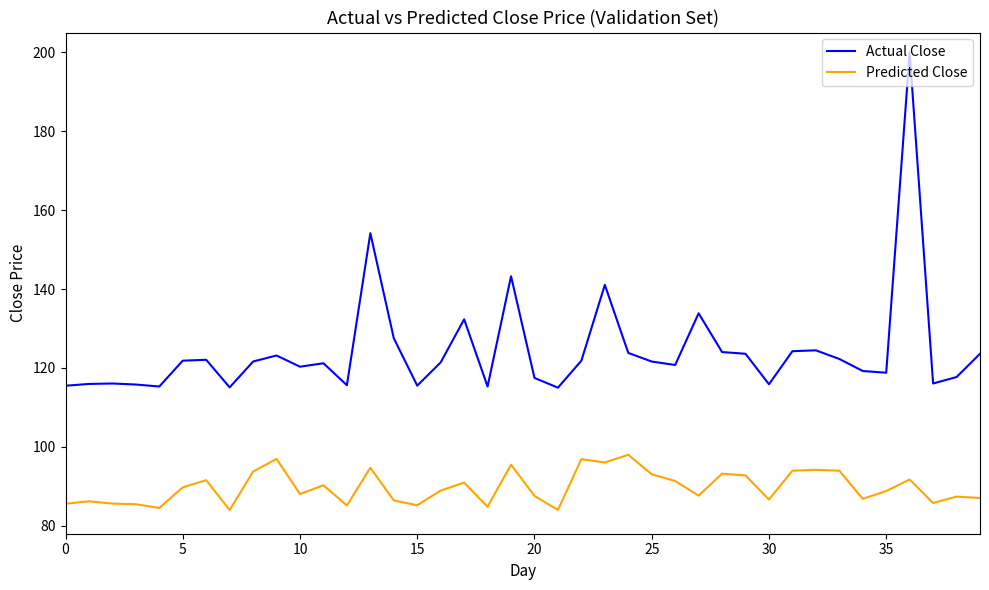

What is the minimum value shown in the chart?

84.0